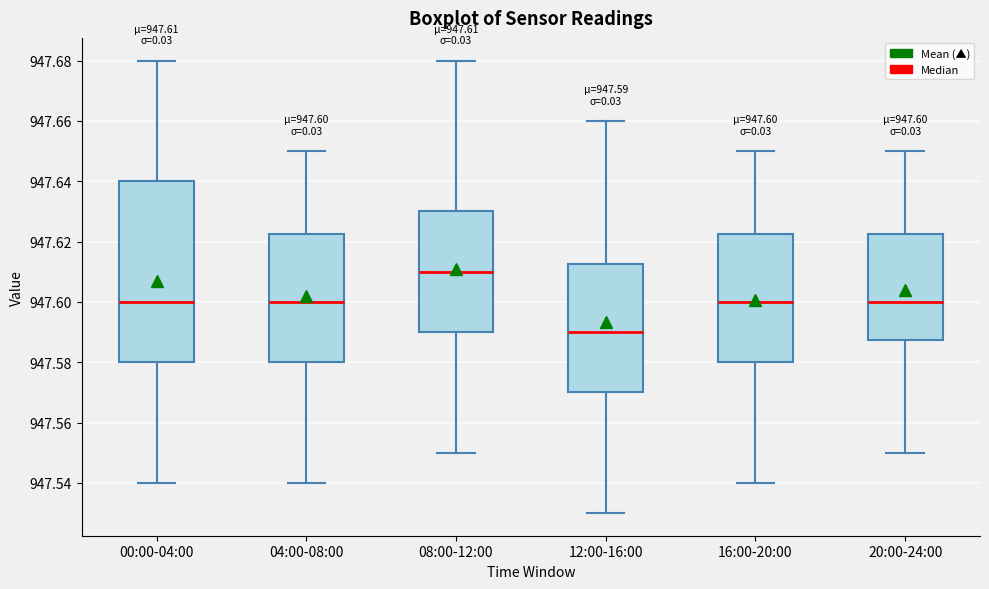

Which box has the lowest median line?

12:00-16:00